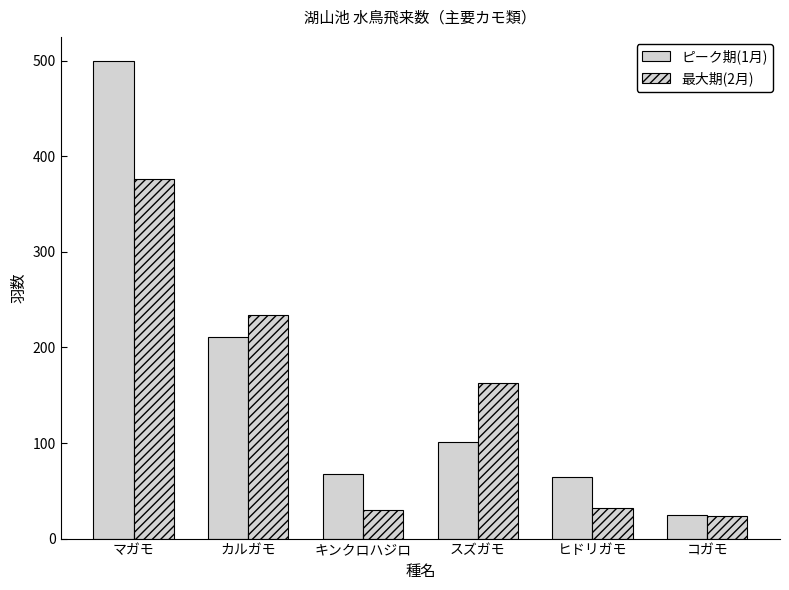

Are the bars grouped side by side (vs. stacked)?

Yes